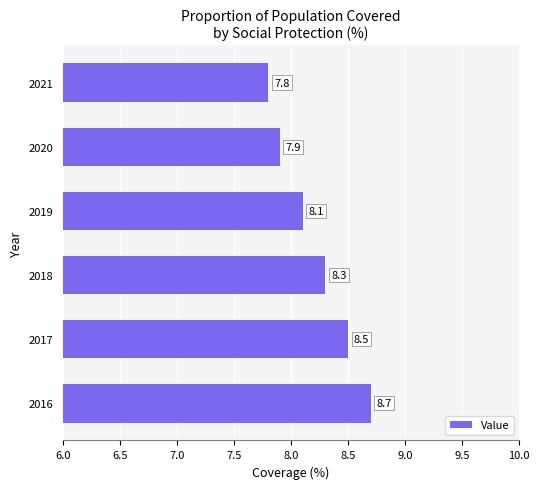

How many data points are less than 8?

2